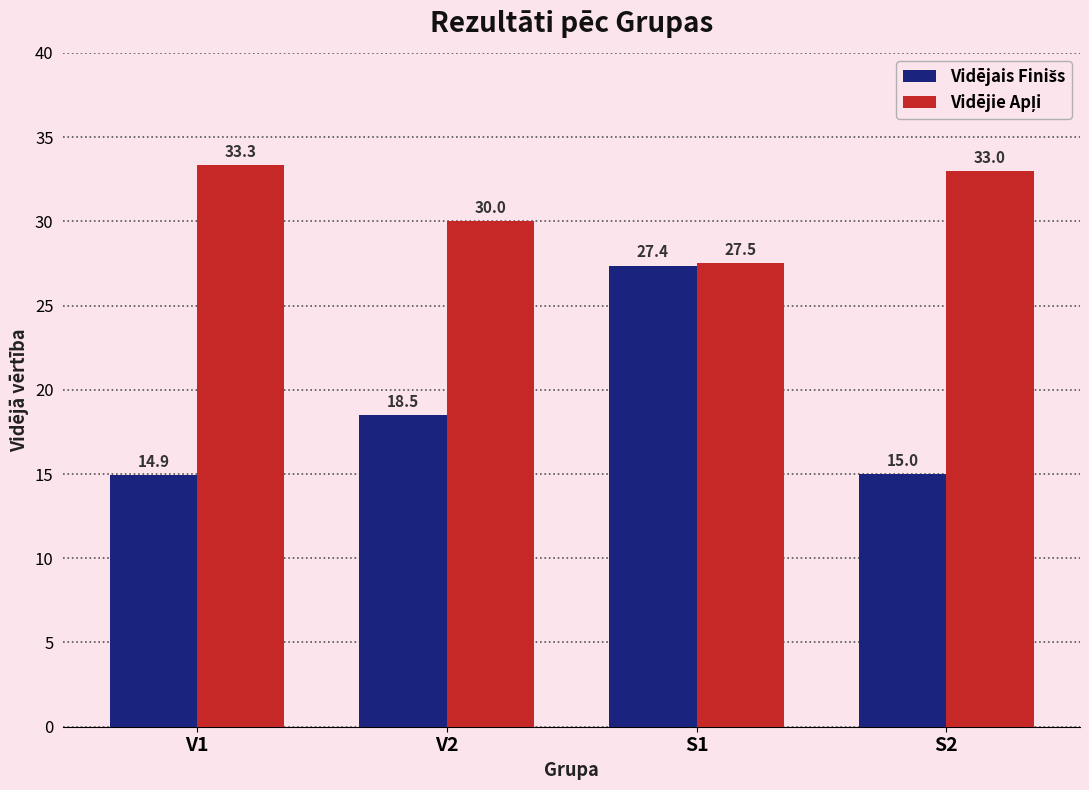

What is the label of the 4th bar from the left?

S2